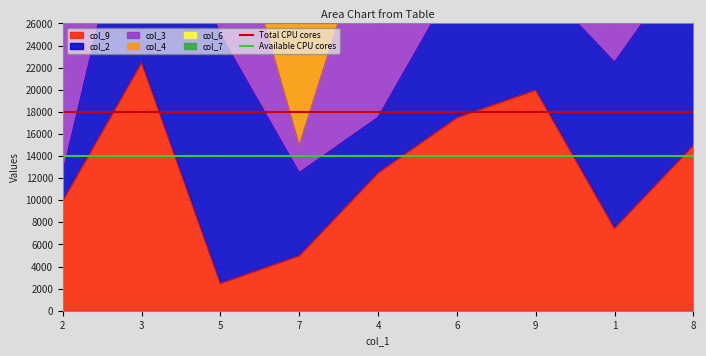

Is it true that Available CPU cores equals 3729 at 2?

False